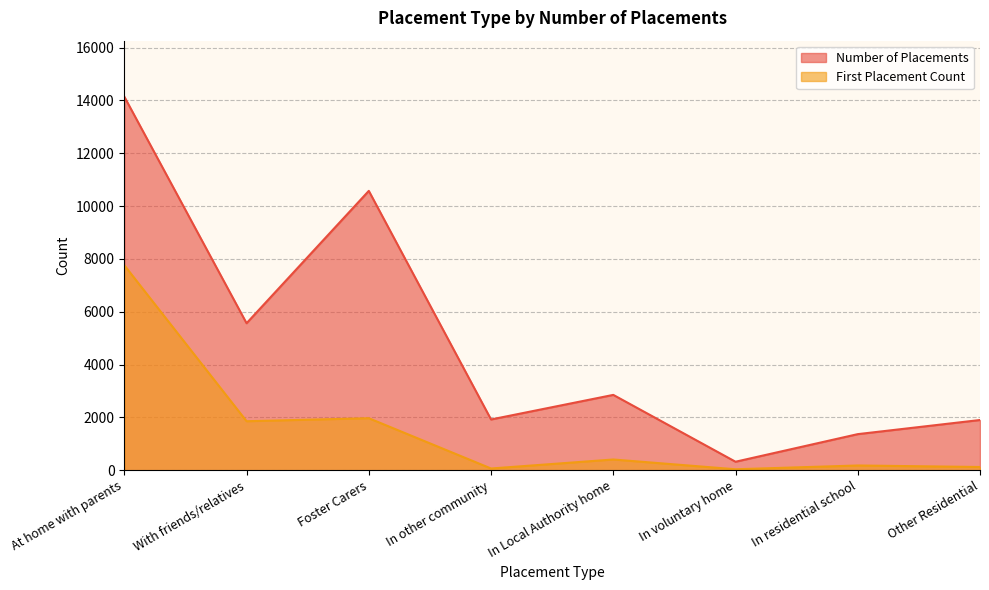

How many lines are shown in the chart?

2